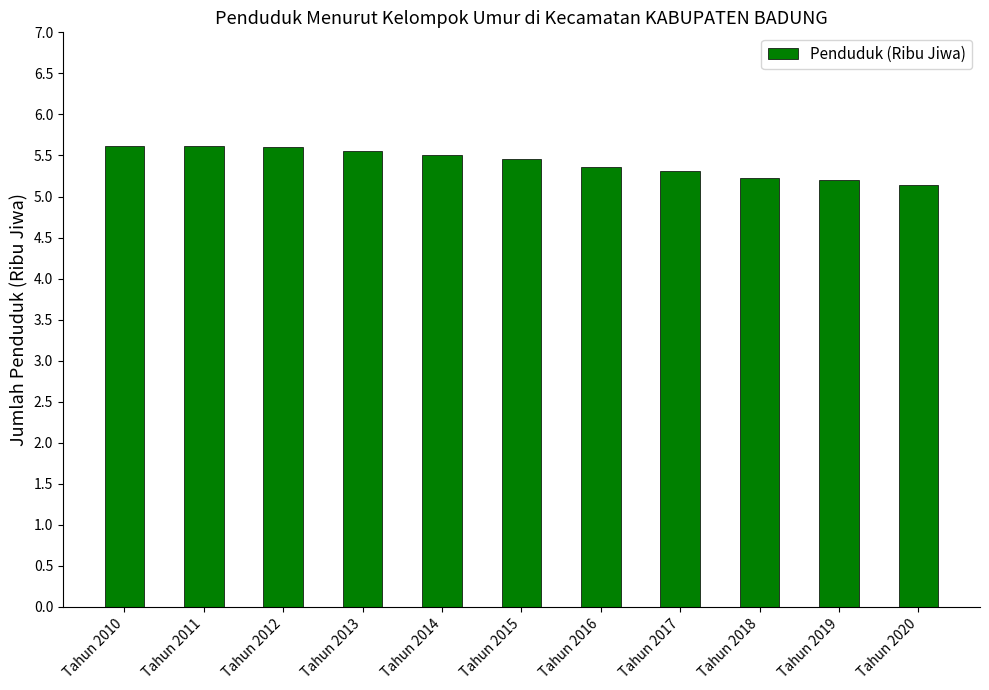

Count the values in the range 5 to 6.

11